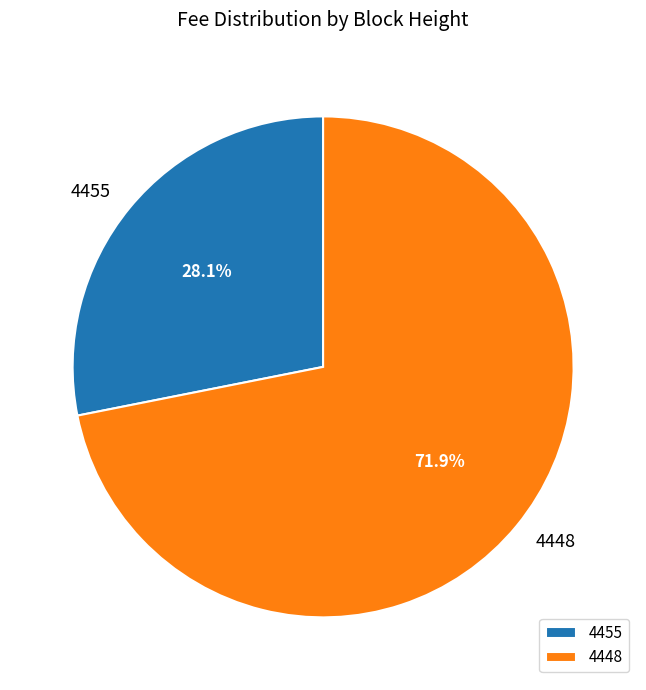

Is it true that 4448 is 62% of the pie?

False